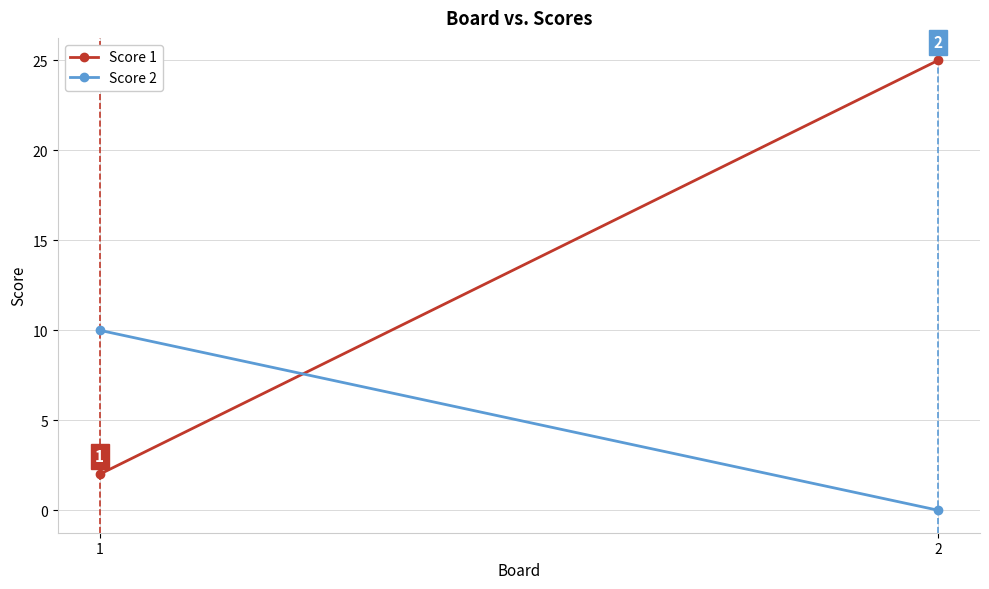

True or false: Score 1 has a value of 25 at 2.

True